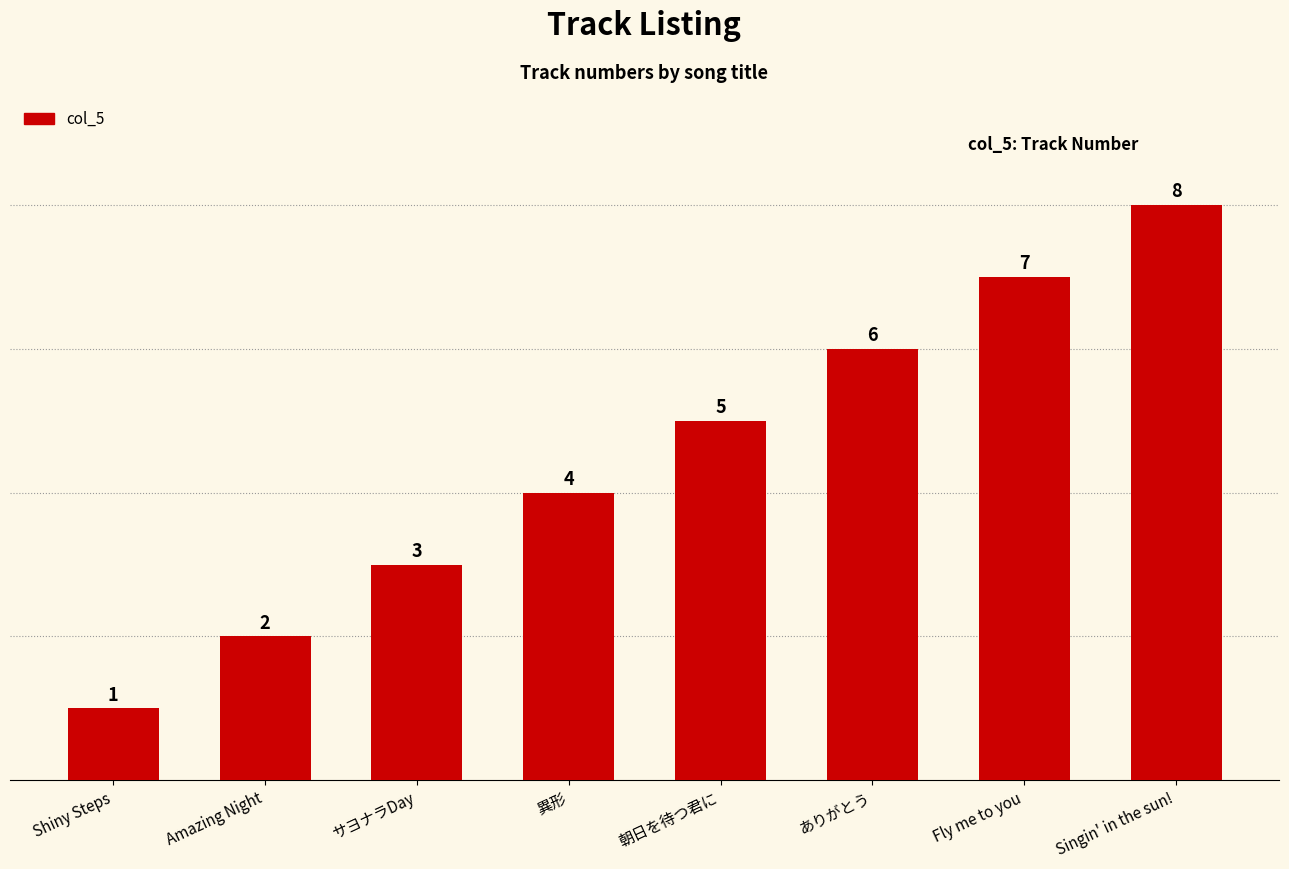

Reading left to right, extract all data points from this chart.

Shiny Steps=1	Amazing Night=2	サヨナラDay=3	異形=4	朝日を待つ君に=5	ありがとう=6	Fly me to you=7	Singin' in the sun!=8